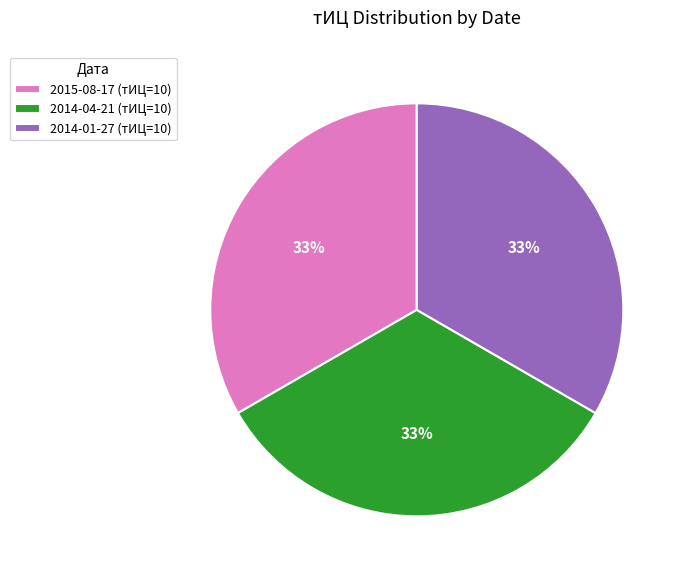

Does any single category account for the majority?

No